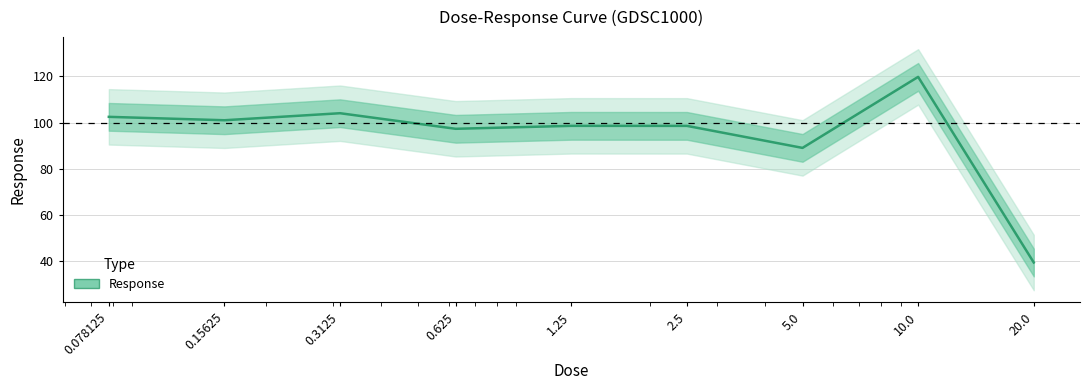

What is the value of the 4th point from the left?

97.3